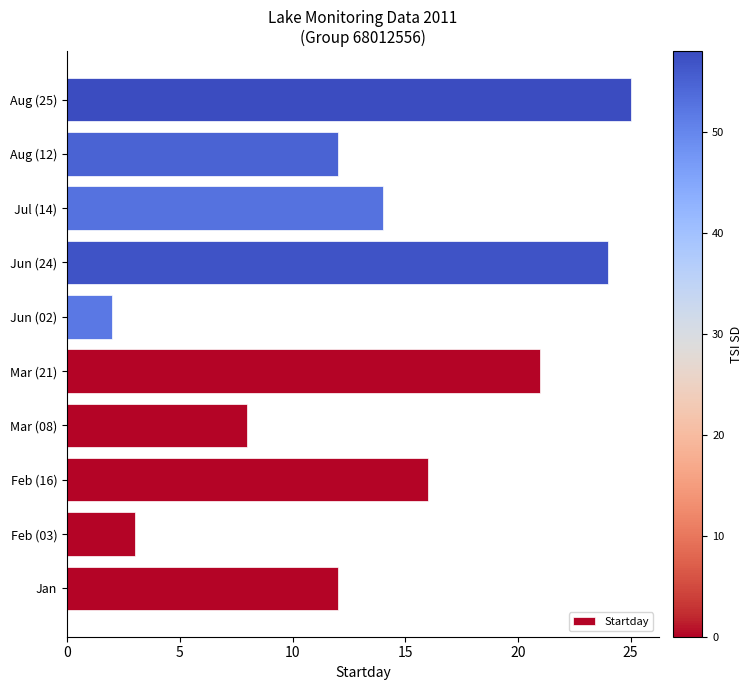

The chart shows a value of 2 at Jun (02). True or false?

True